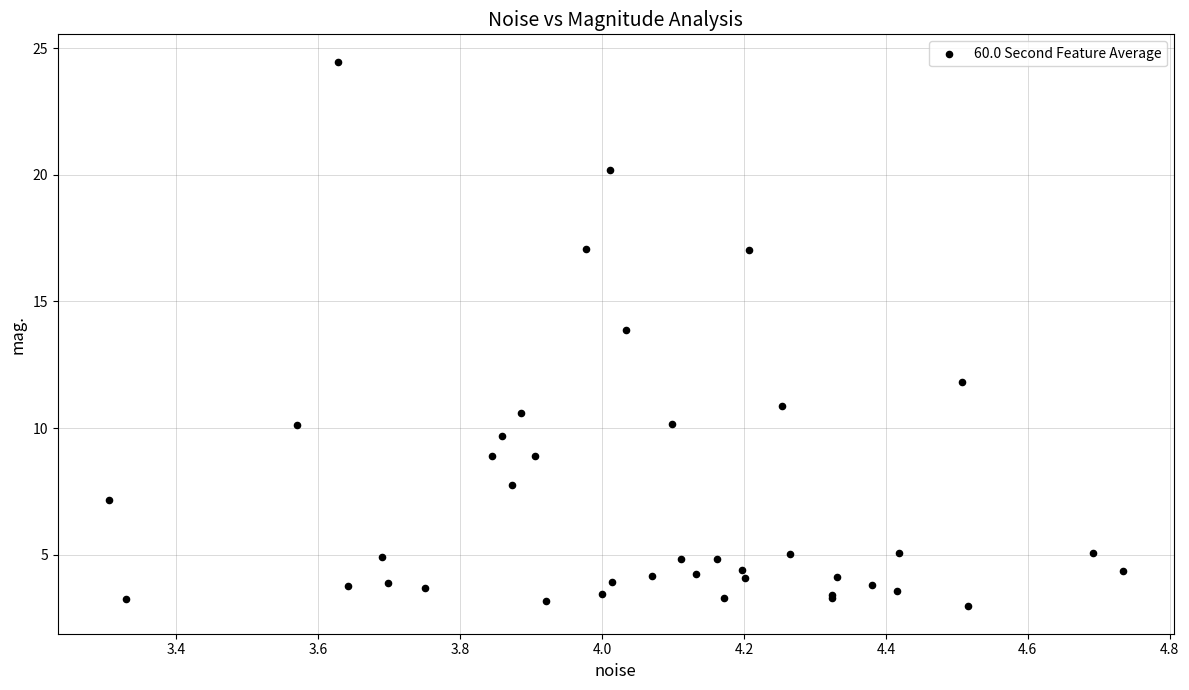

What Y value in the scatter plot is closest to 13?

13.9